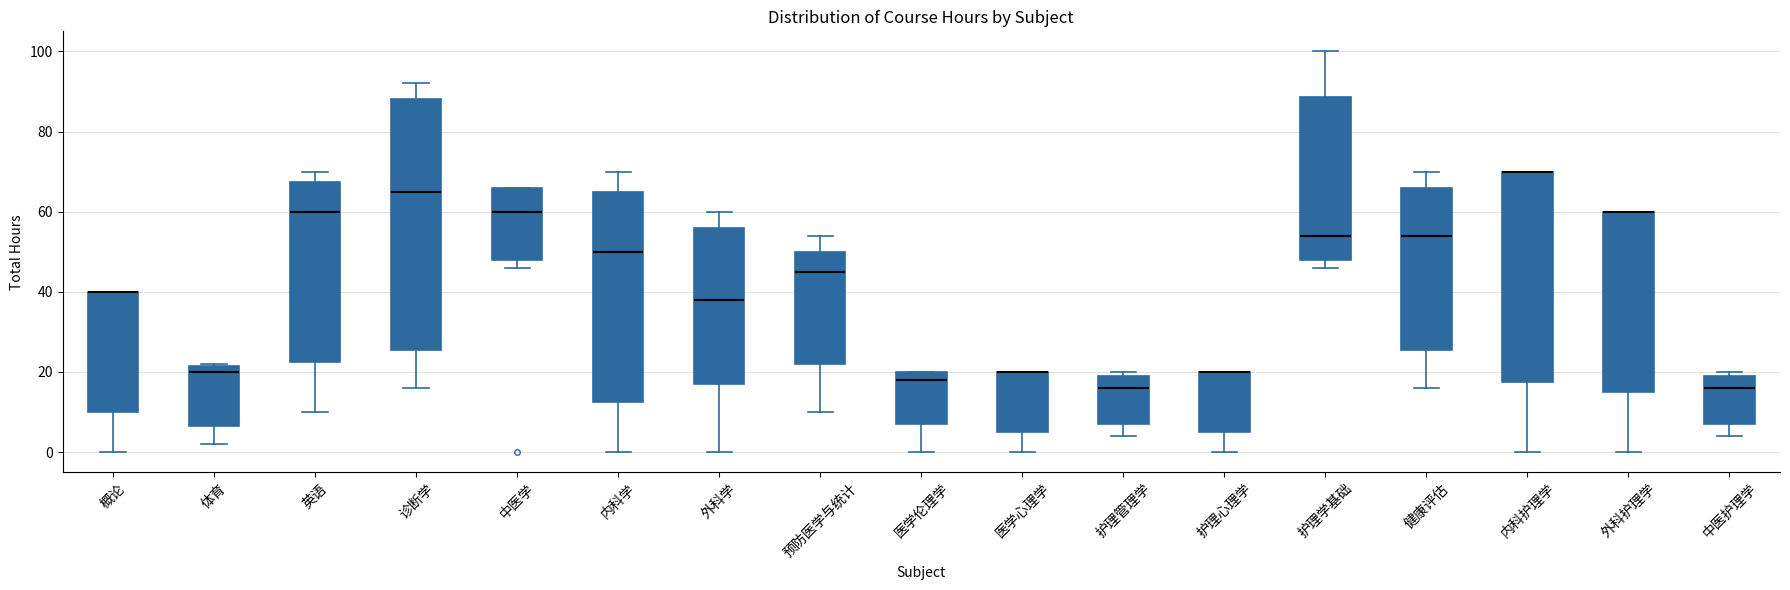

Comparing the boxes themselves (not the whiskers), which one is the tallest?

诊断学